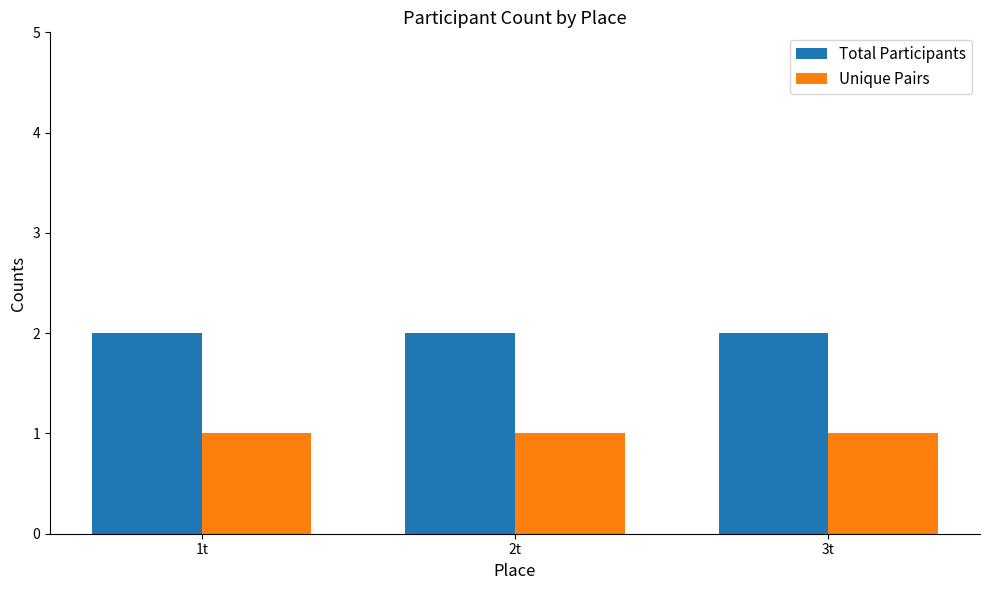

Reading left to right, transcribe all the data shown in this chart.

Total Participants: 2	2	2
Unique Pairs: 1	1	1